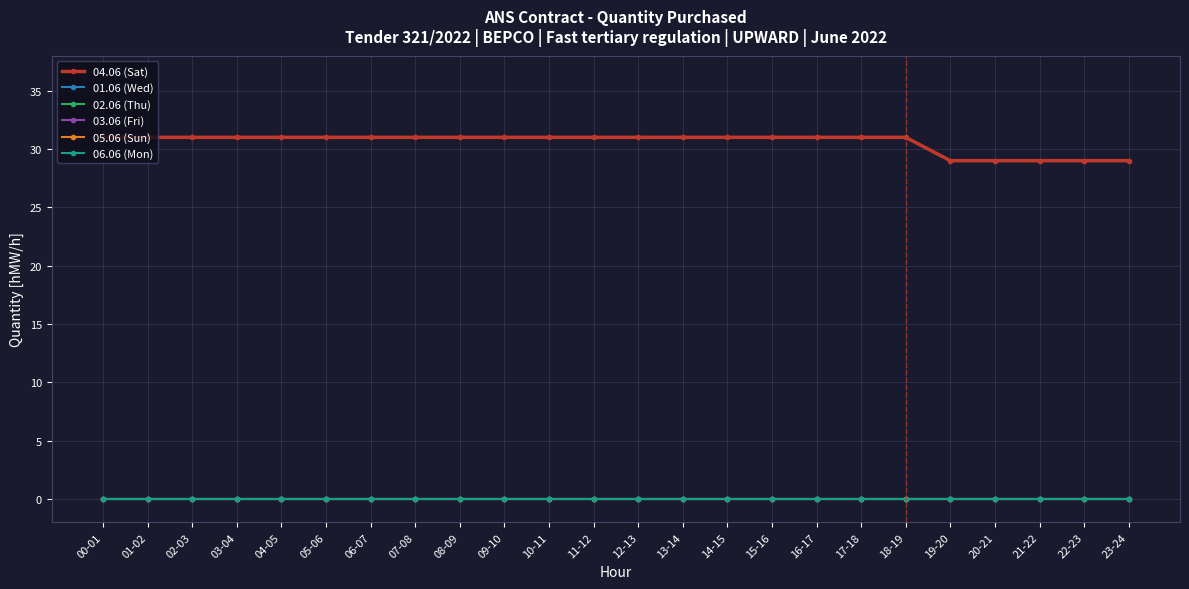

Rank the series at 08-09 from lowest to highest value.

01.06 (Wed), 02.06 (Thu), 03.06 (Fri), 05.06 (Sun), 06.06 (Mon), 04.06 (Sat)